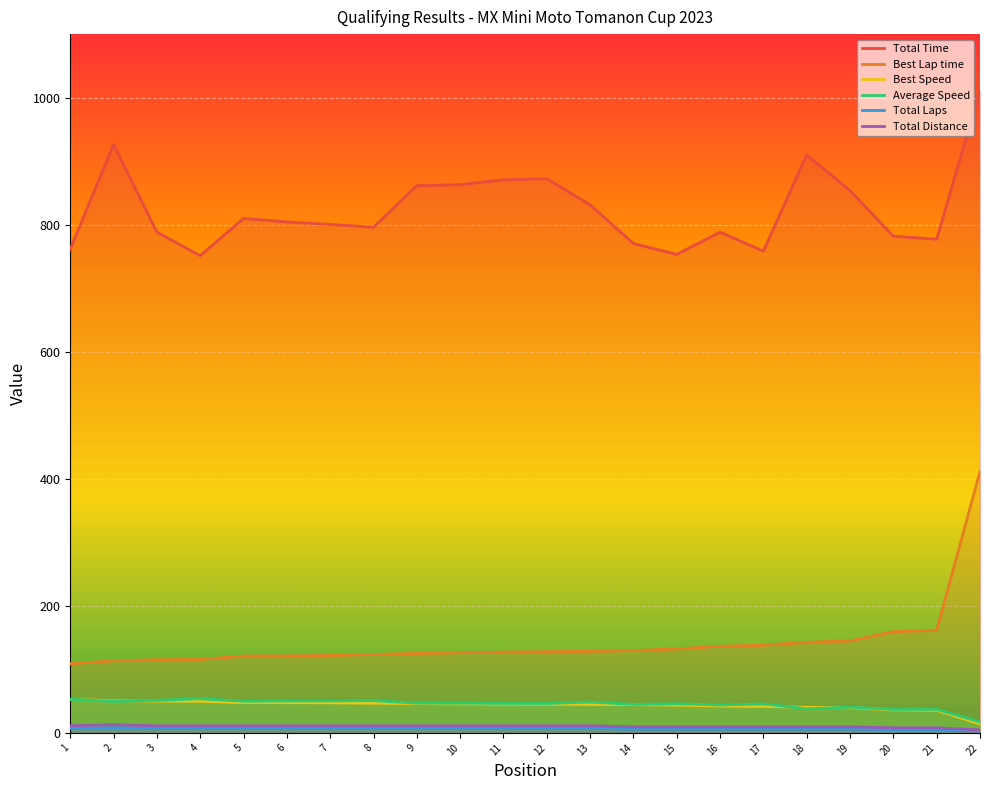

Where is Total Time nearest to the value 881?

12